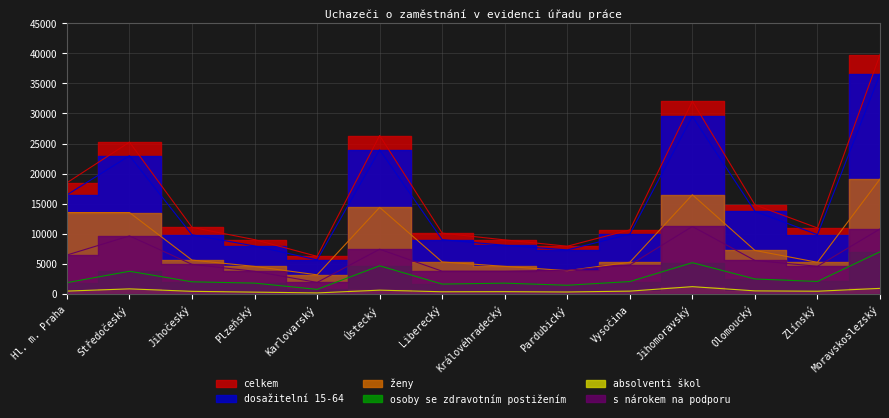

List the labels in order of s nárokem na podporu value, smallest first.

Karlovarský, Plzeňský, Královéhradecký, Liberecký, Pardubický, Zlínský, Vysočina, Jihočeský, Olomoucký, Hl. m. Praha, Ústecký, Středočeský, Moravskoslezský, Jihomoravský